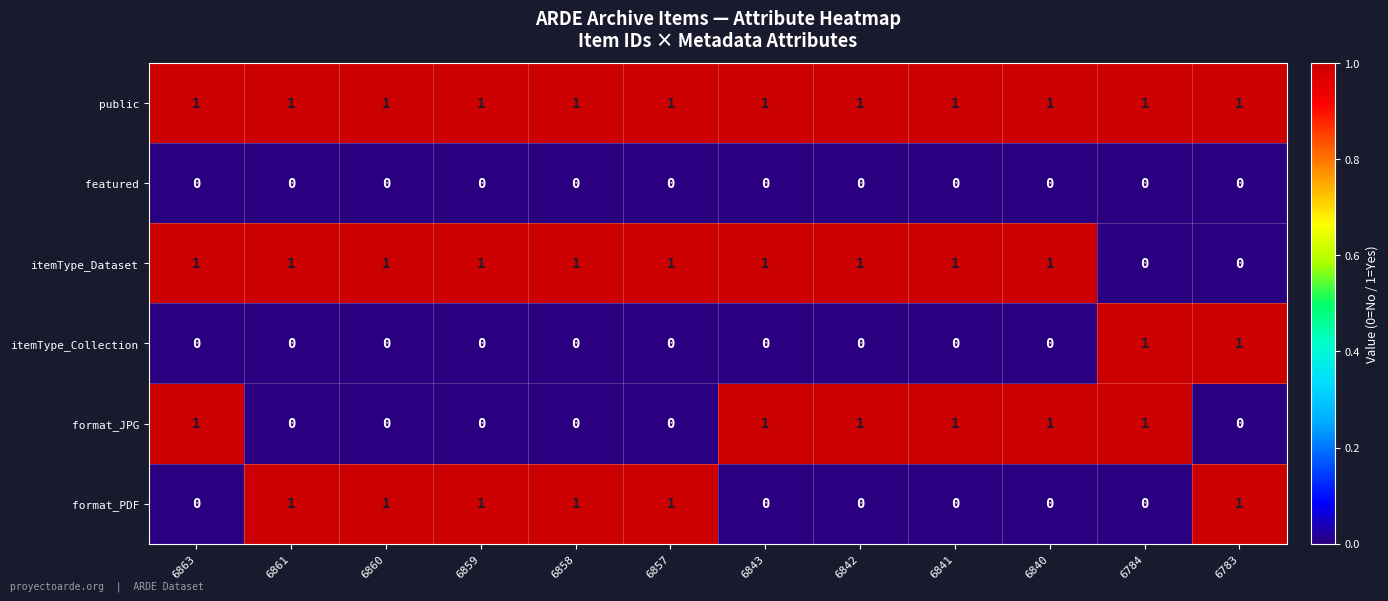

What is the total value across all series at 6784?

3